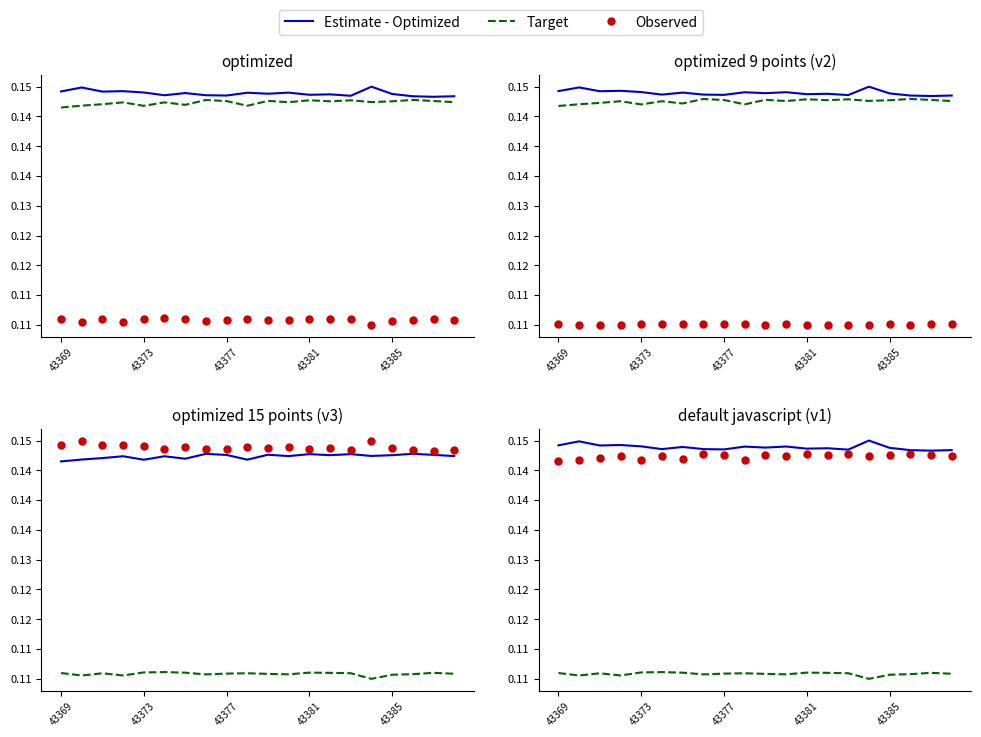

Which series contains the lowest Y value?

Target